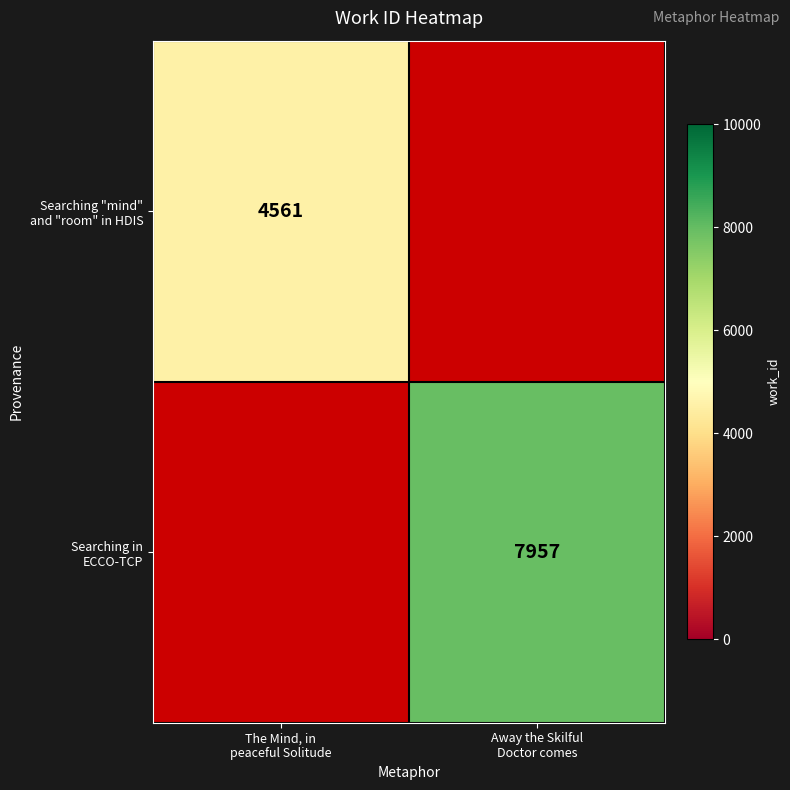

Between The Mind, in
peaceful Solitude and Away the Skilful
Doctor comes, which is larger?

Away the Skilful
Doctor comes